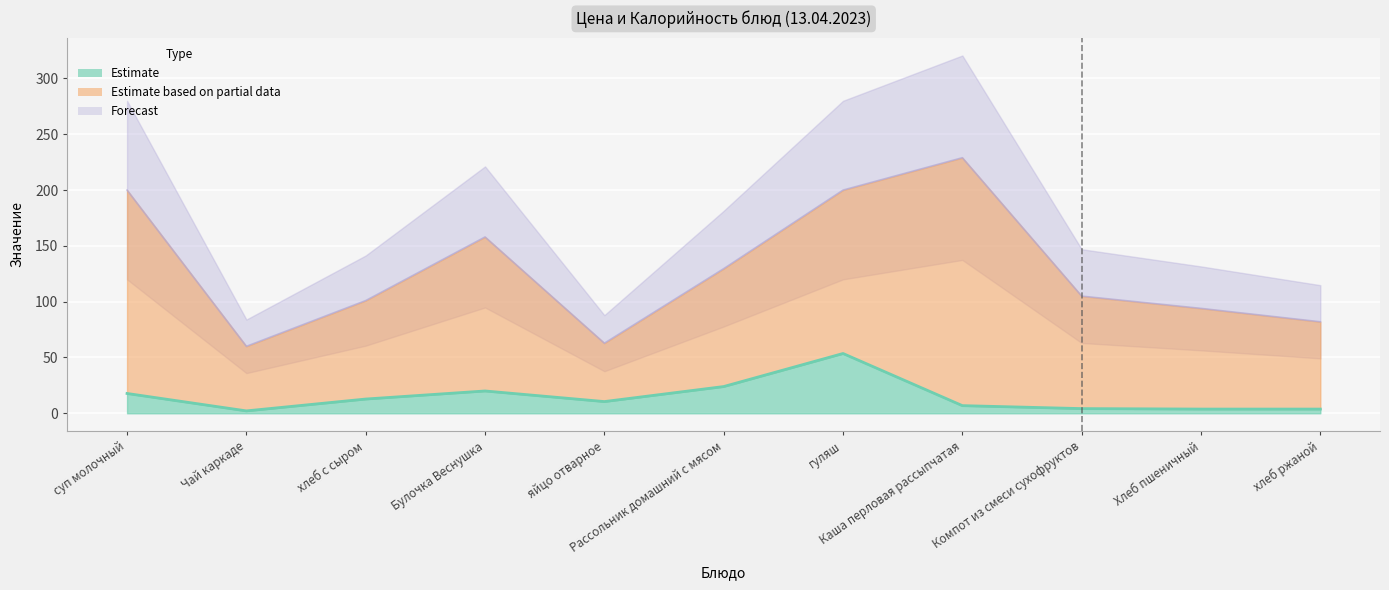

What position from the right is Чай каркаде?

10